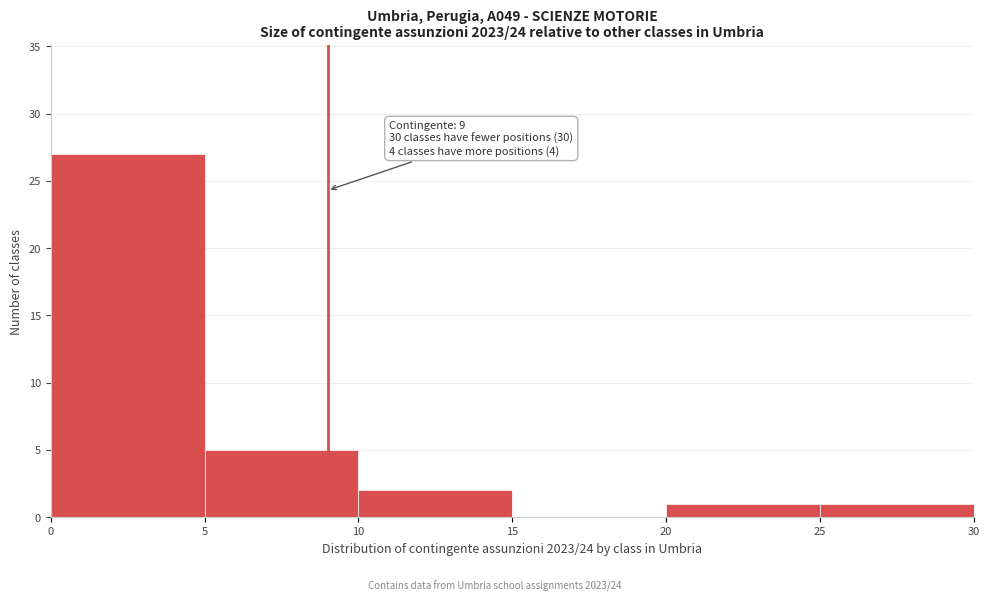

Over which range of the x-axis is the bar tallest?

0 to 5